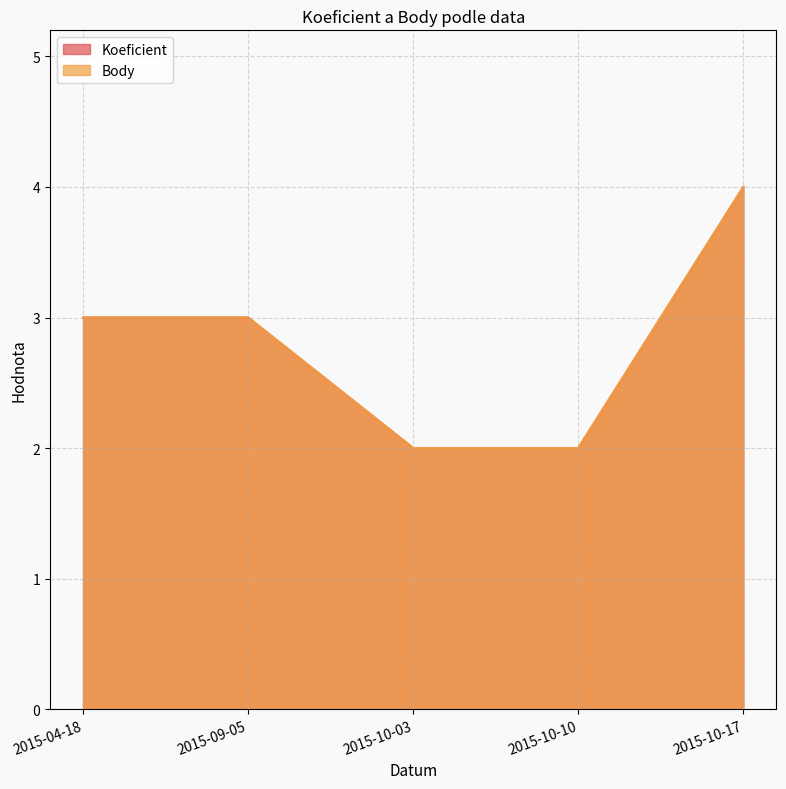

What value does the Koeficient series have at 2015-04-18?

3